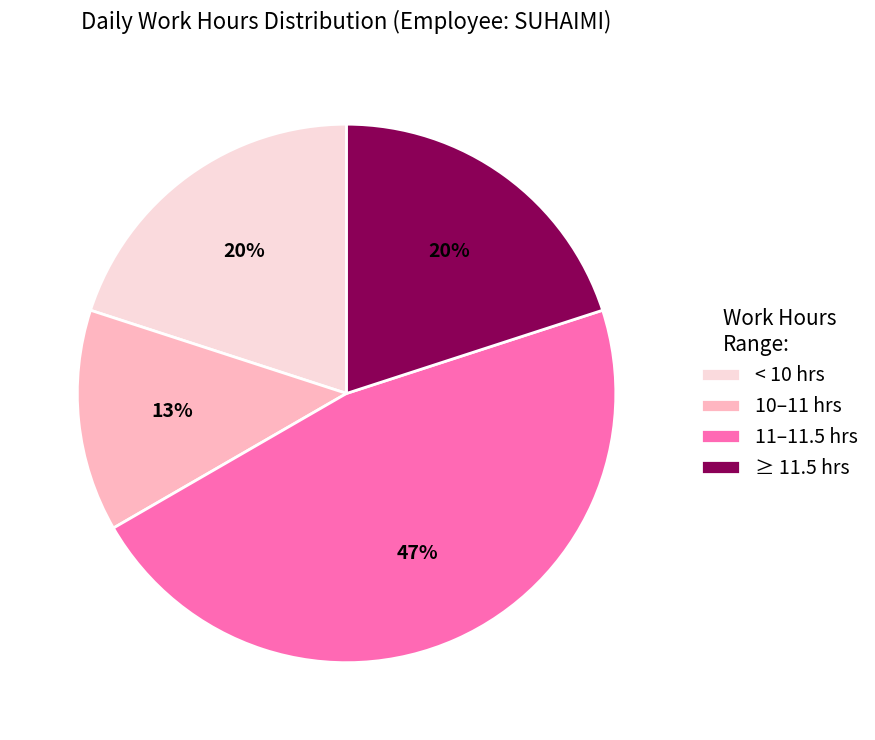

The 11–11.5 hrs slice represents 37% of the pie. True or false?

False